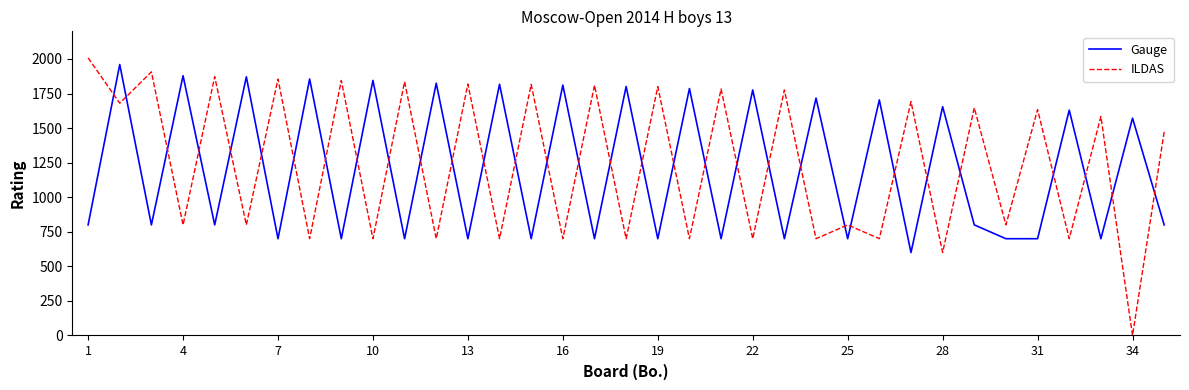

Which series has the widest spread of values?

ILDAS